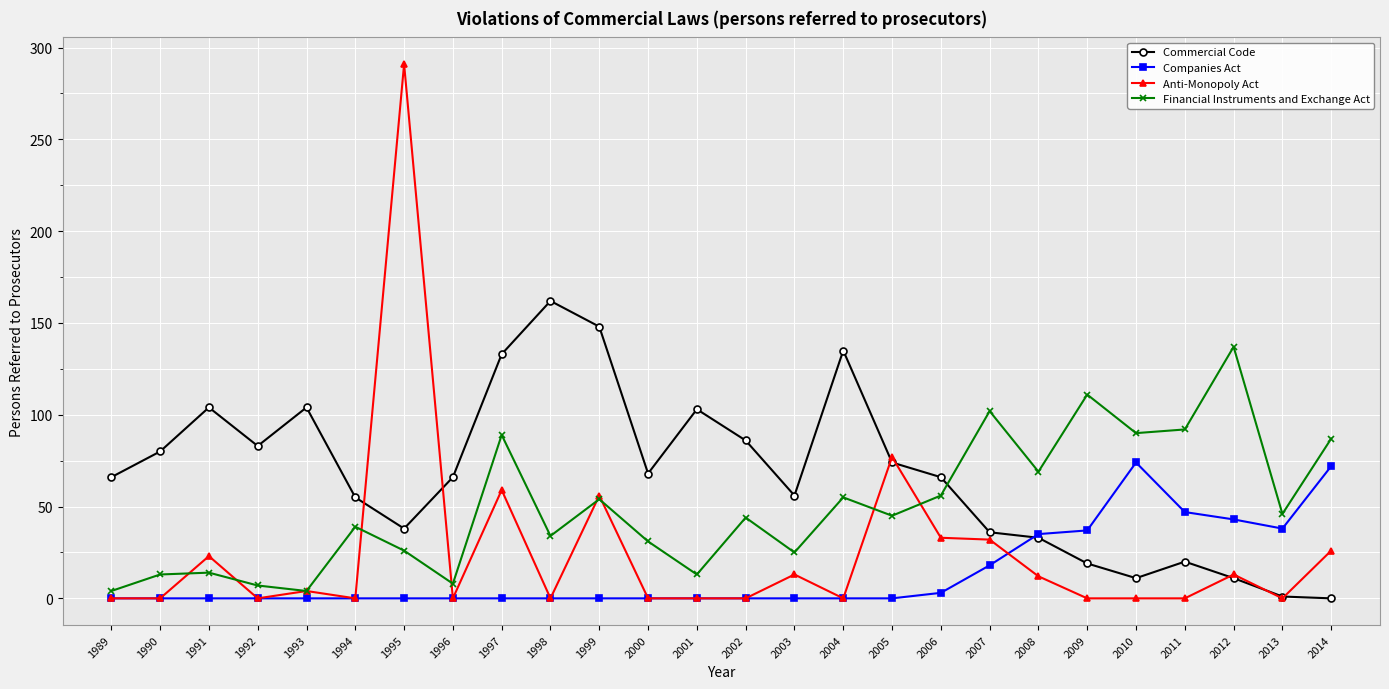

True or false: Anti-Monopoly Act has a value of 12 at 2008.

True